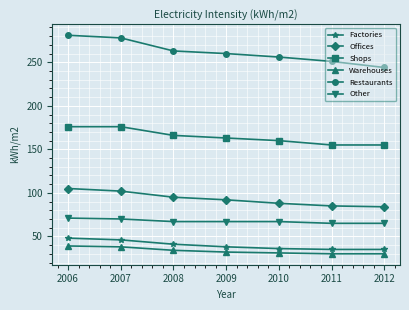

Is the value of Factories at 2006 greater than the value of Other at 2006?

No